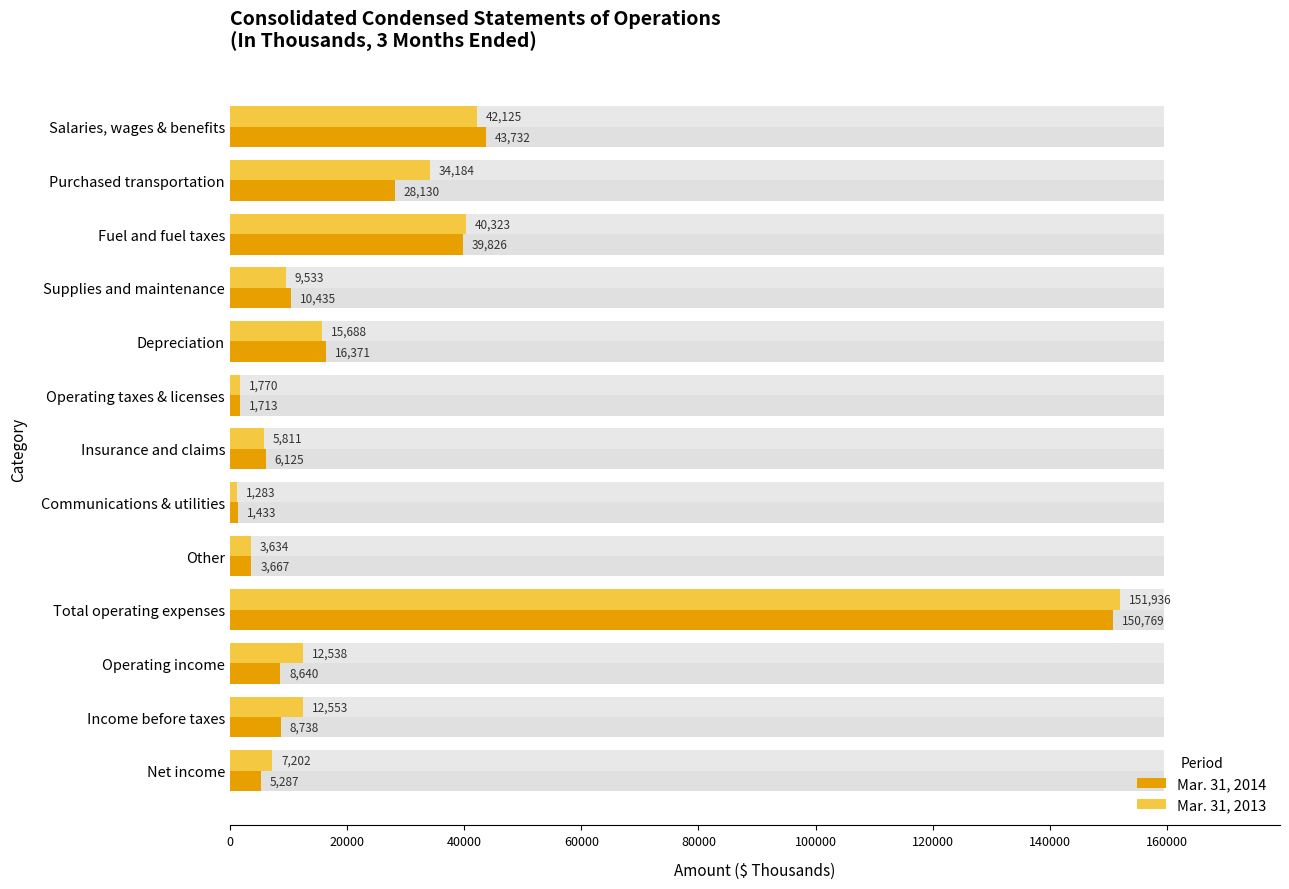

Which series has the widest spread of values?

Mar. 31, 2013